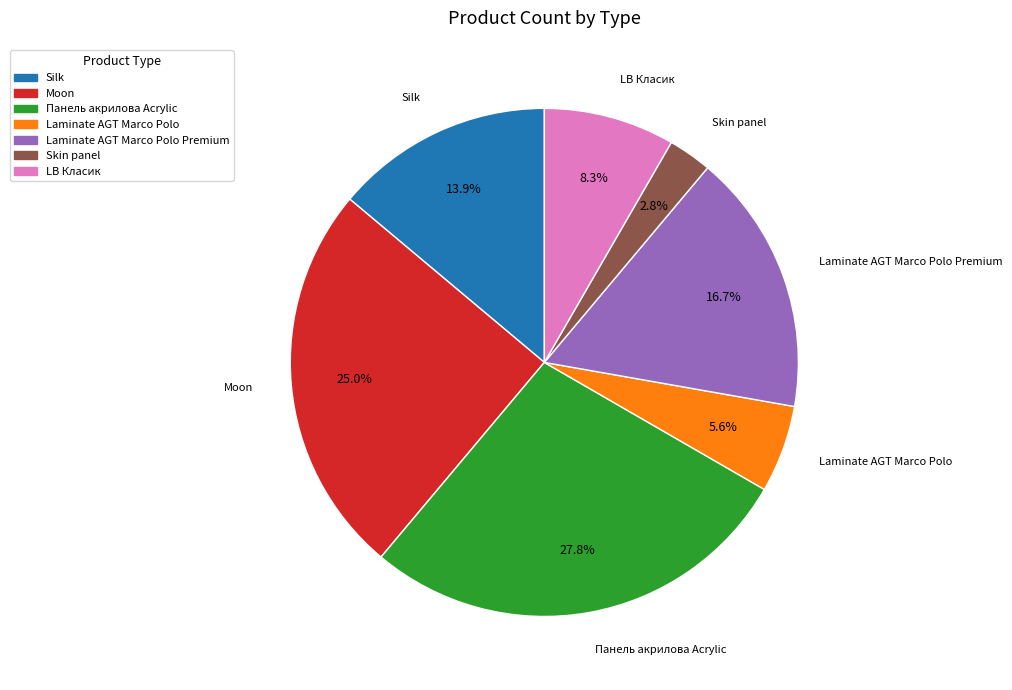

The Skin panel slice represents 3% of the pie. True or false?

True